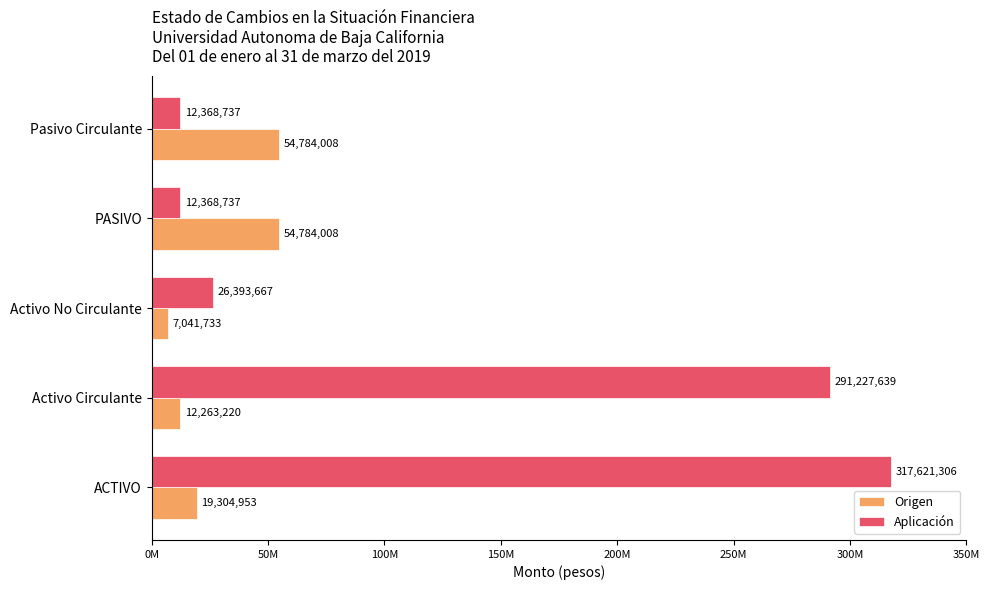

What are all the series names shown in the legend?

Origen, Aplicación